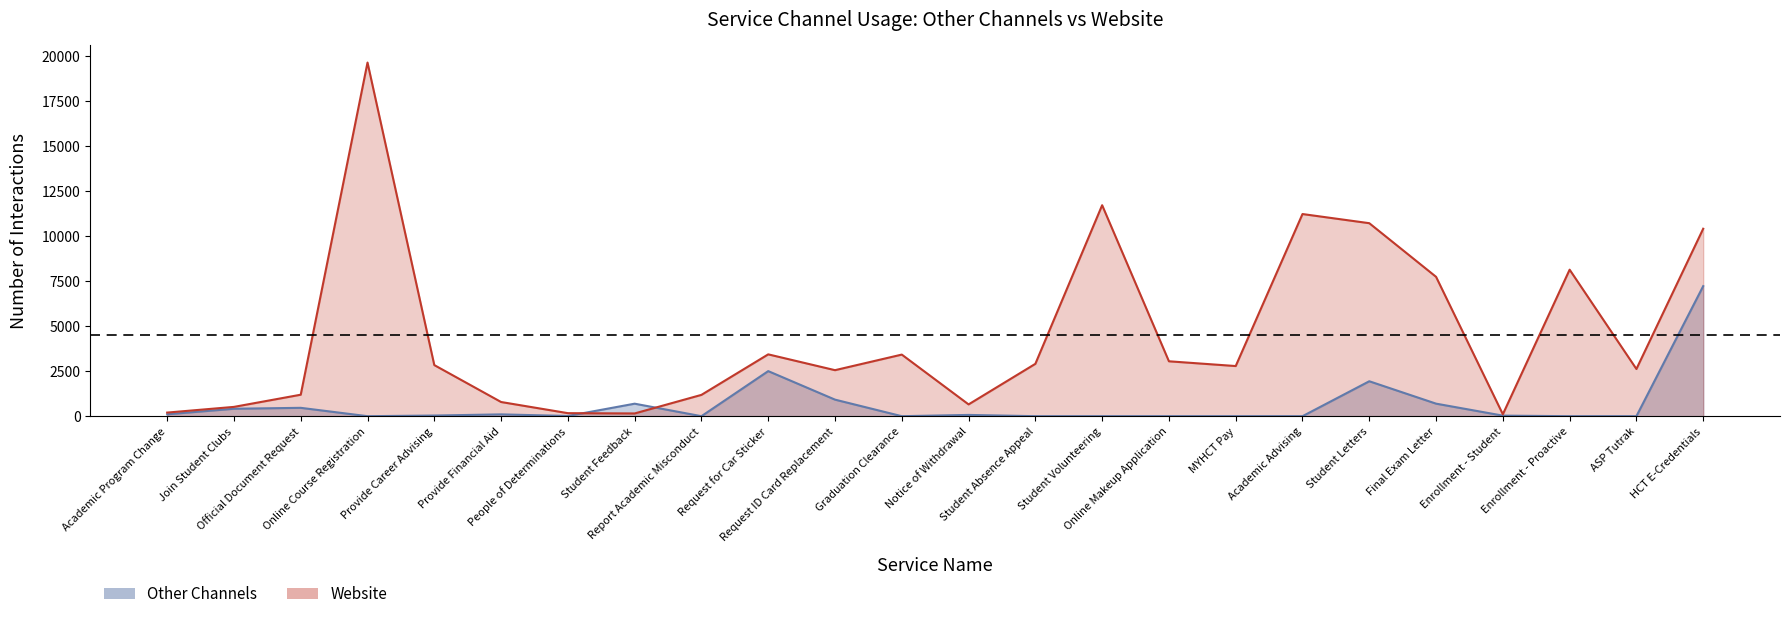

Where is the first local maximum for Other Channels?

Official Document Request